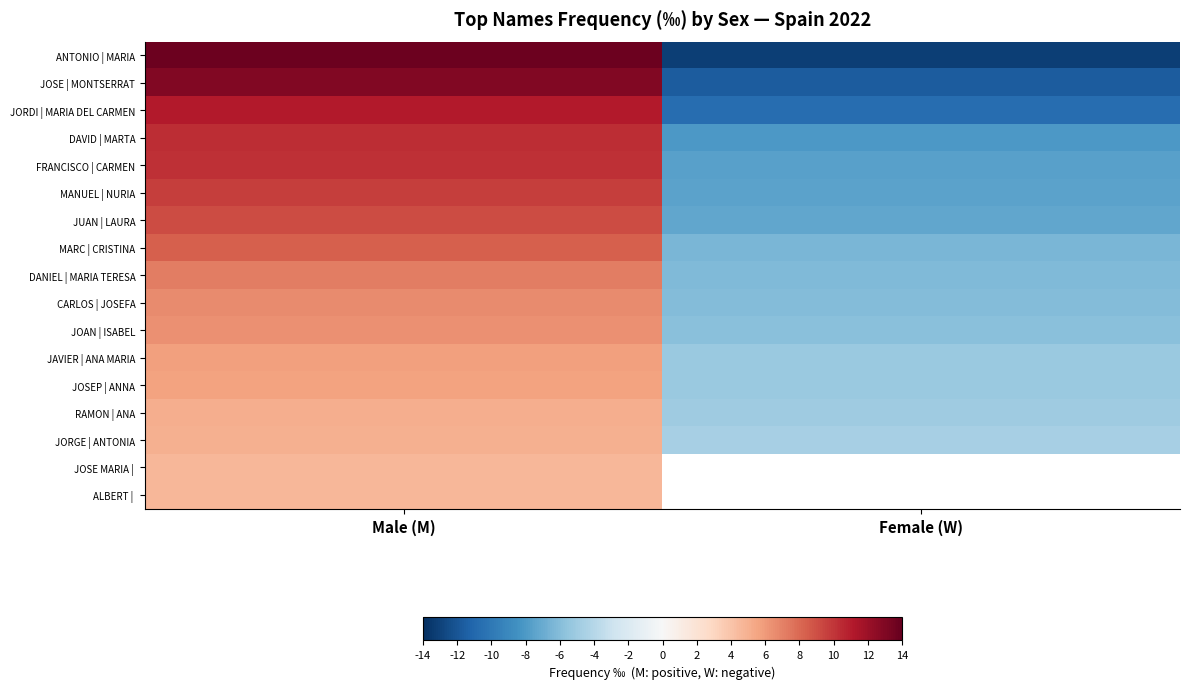

At Male (M), list the series in order from smallest to largest.

ALBERT |, JOSE MARIA |, JORGE | ANTONIA, RAMON | ANA, JOSEP | ANNA, JAVIER | ANA MARIA, JOAN | ISABEL, CARLOS | JOSEFA, DANIEL | MARIA TERESA, MARC | CRISTINA, JUAN | LAURA, MANUEL | NURIA, FRANCISCO | CARMEN, DAVID | MARTA, JORDI | MARIA DEL CARMEN, JOSE | MONTSERRAT, ANTONIO | MARIA